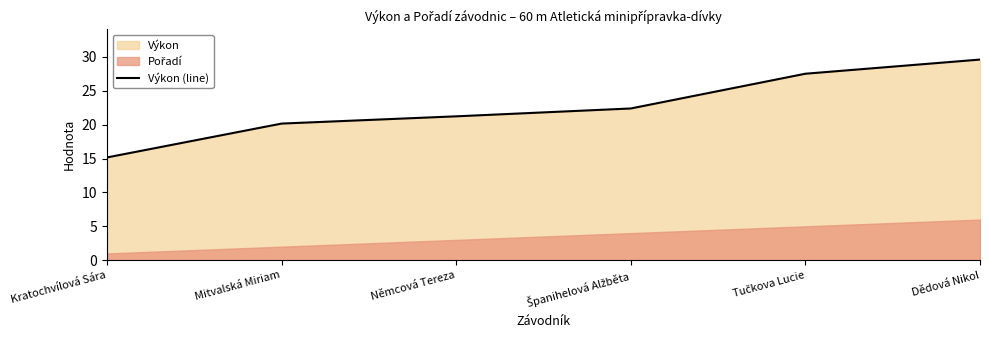

Between Němcová Tereza and Dědová Nikol, which is larger?

Dědová Nikol